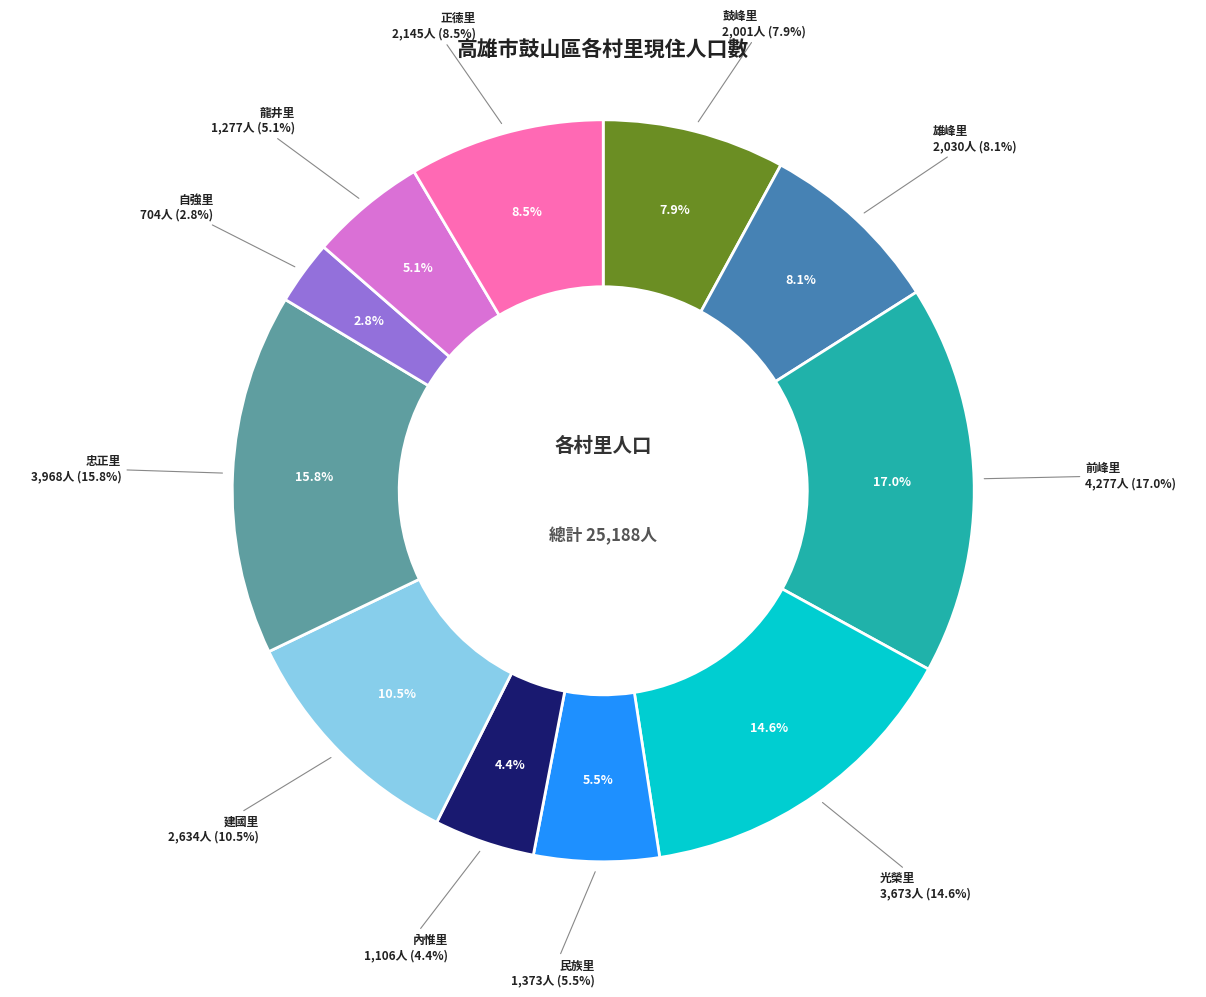

Is the sum of 正德里 and 內惟里 greater than half?

No